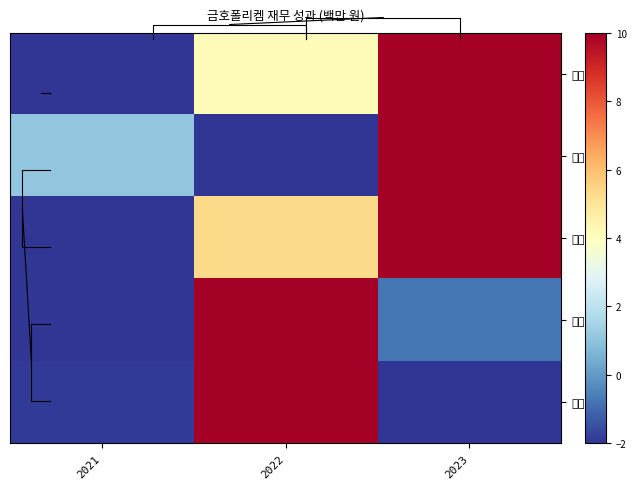

Which series changed the most between 2021 and 2023?

자산